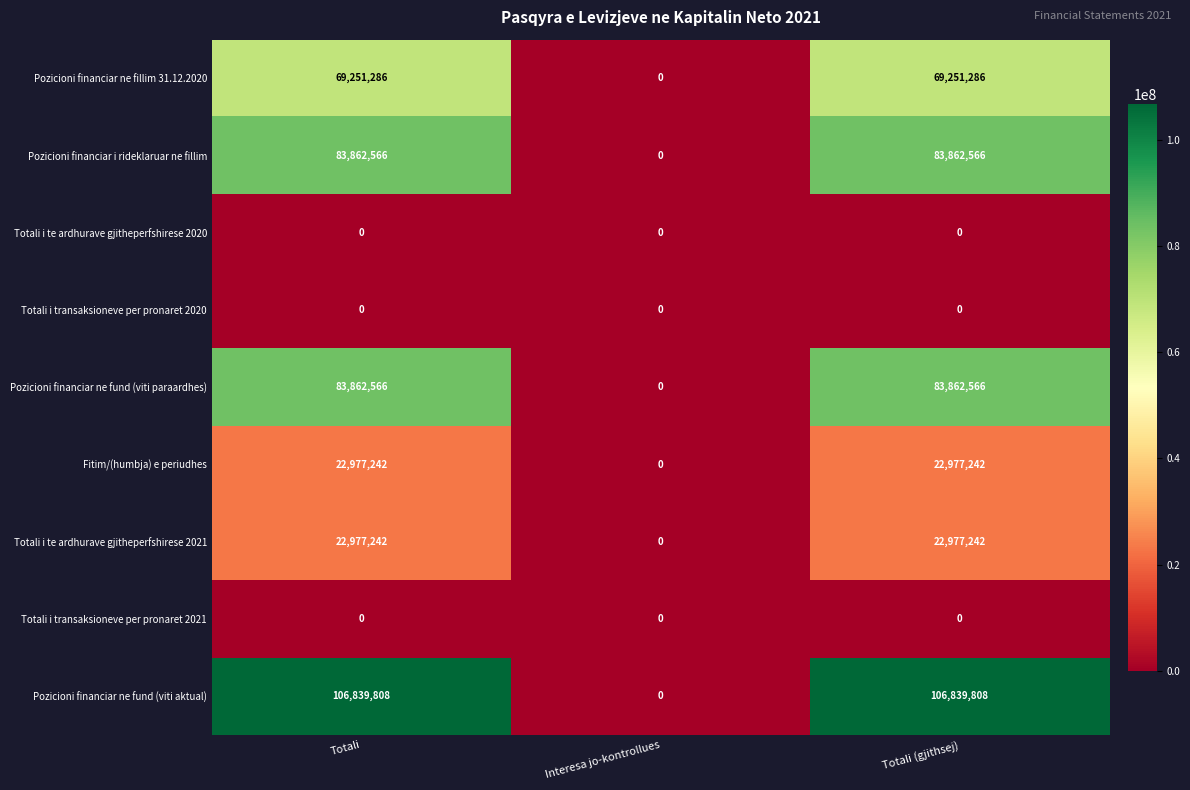

Reading left to right, extract all data points from this chart.

Pozicioni financiar ne fillim 31.12.2020: Totali=69251286	Interesa jo-kontrollues=0	Totali (gjithsej)=69251286
Pozicioni financiar i rideklaruar ne fillim: Totali=83862566	Interesa jo-kontrollues=0	Totali (gjithsej)=83862566
Totali i te ardhurave gjitheperfshirese 2020: Totali=0	Interesa jo-kontrollues=0	Totali (gjithsej)=0
Totali i transaksioneve per pronaret 2020: Totali=0	Interesa jo-kontrollues=0	Totali (gjithsej)=0
Pozicioni financiar ne fund (viti paraardhes): Totali=83862566	Interesa jo-kontrollues=0	Totali (gjithsej)=83862566
Fitim/(humbja) e periudhes: Totali=22977242	Interesa jo-kontrollues=0	Totali (gjithsej)=22977242
Totali i te ardhurave gjitheperfshirese 2021: Totali=22977242	Interesa jo-kontrollues=0	Totali (gjithsej)=22977242
Totali i transaksioneve per pronaret 2021: Totali=0	Interesa jo-kontrollues=0	Totali (gjithsej)=0
Pozicioni financiar ne fund (viti aktual): Totali=106839808	Interesa jo-kontrollues=0	Totali (gjithsej)=106839808